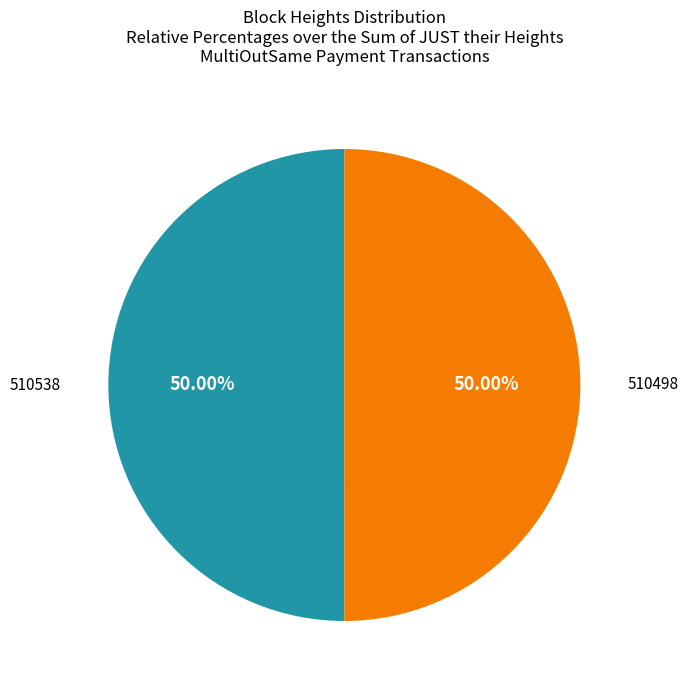

To the nearest percent, what is the average slice percentage?

50%